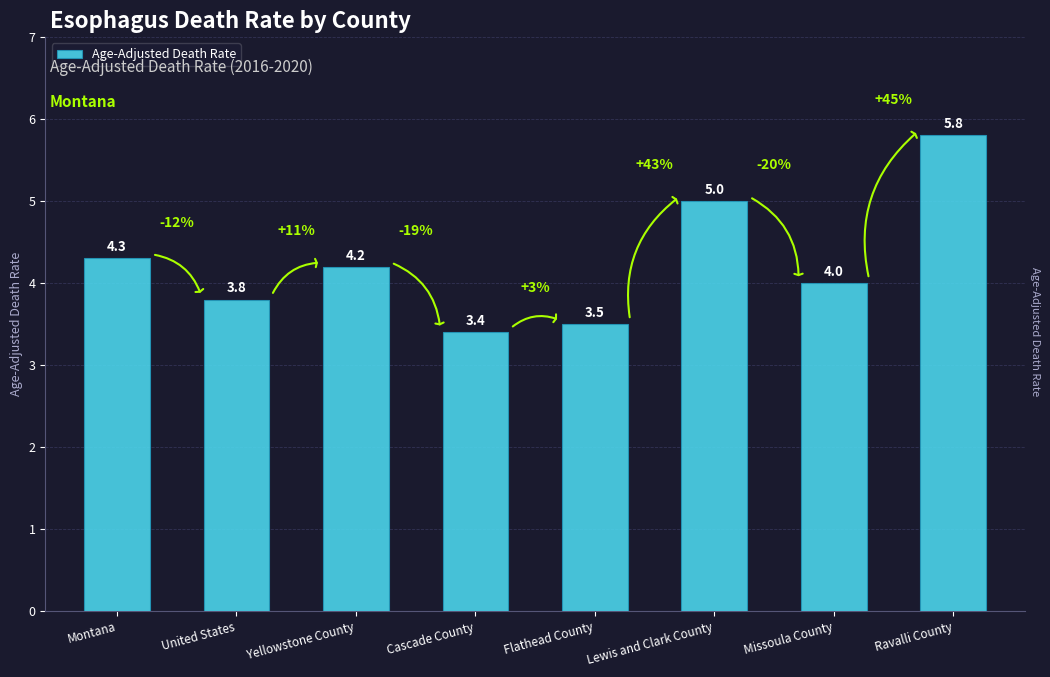

What is the difference between the second highest and minimum values?

1.6